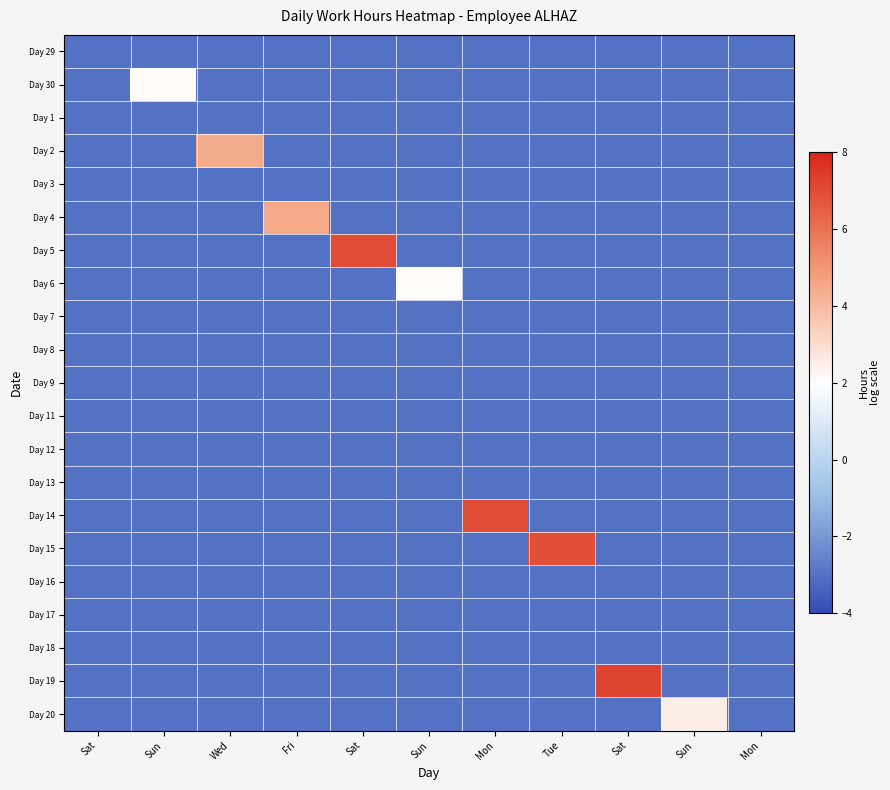

Rank the series by their maximum value, from highest to lowest.

Day 19, Day 14, Day 5, Day 15, Day 4, Day 2, Day 20, Day 30, Day 6, Day 29, Day 1, Day 3, Day 7, Day 8, Day 9, Day 11, Day 12, Day 13, Day 16, Day 17, Day 18